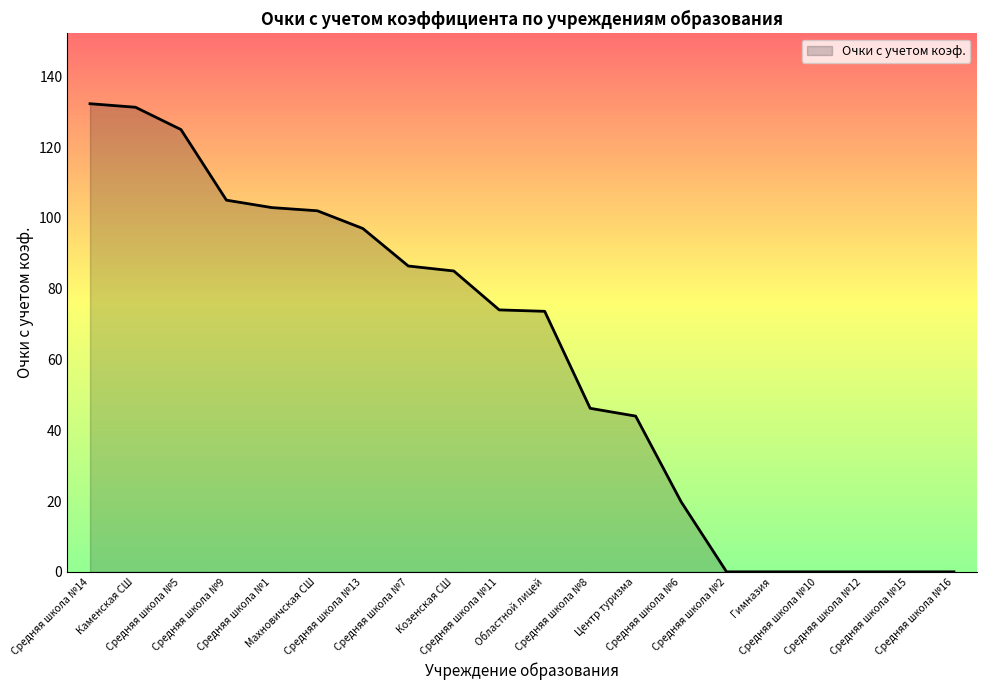

What is the label of the 2nd point from the right?

Средняя школа №15